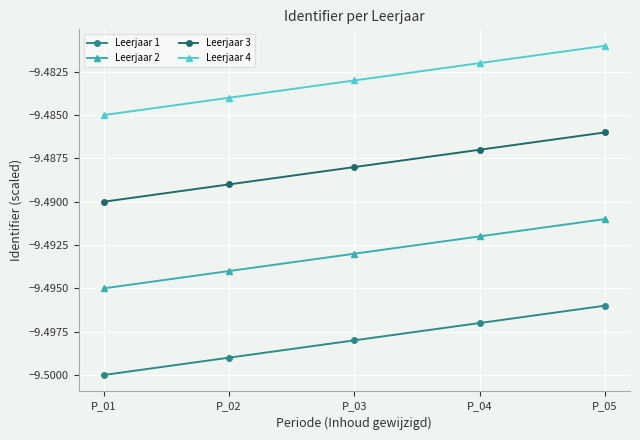

Rank the categories by Leerjaar 1 value from highest to lowest.

P_05, P_04, P_03, P_02, P_01